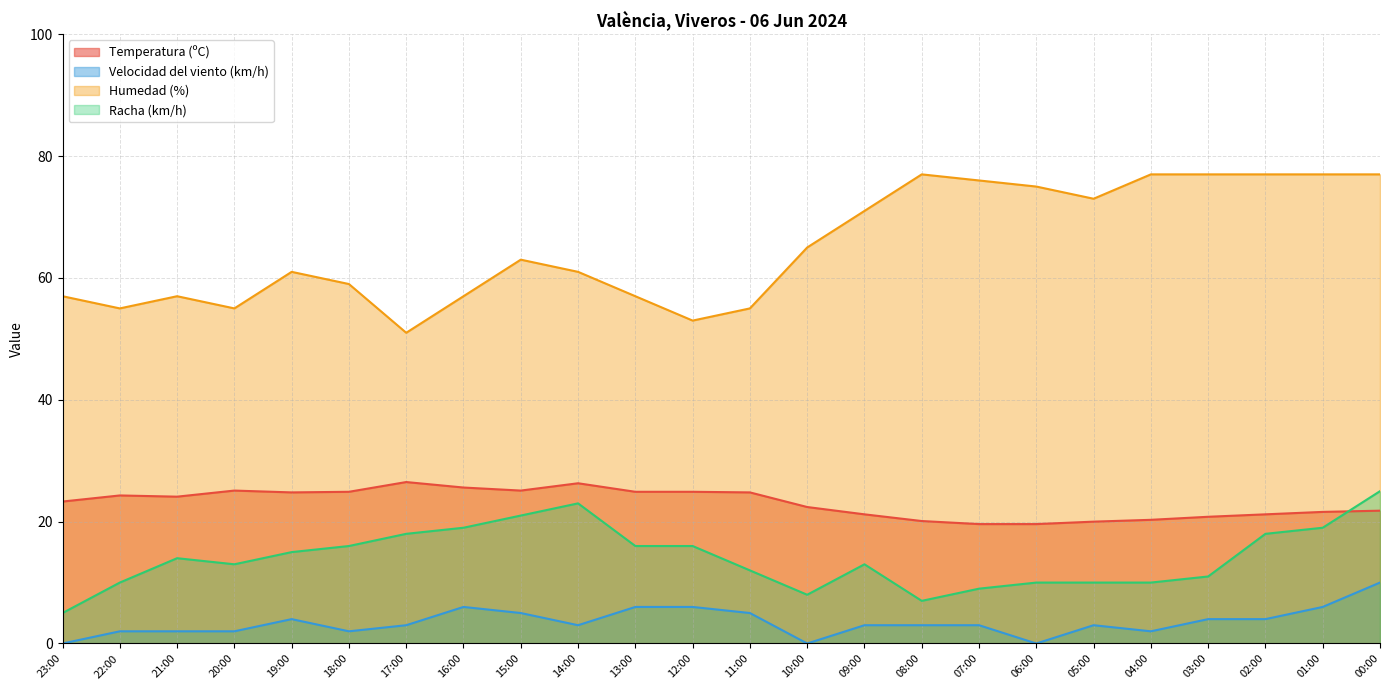

In Humedad (%), how many points are higher than both neighbors (excluding endpoints)?

4